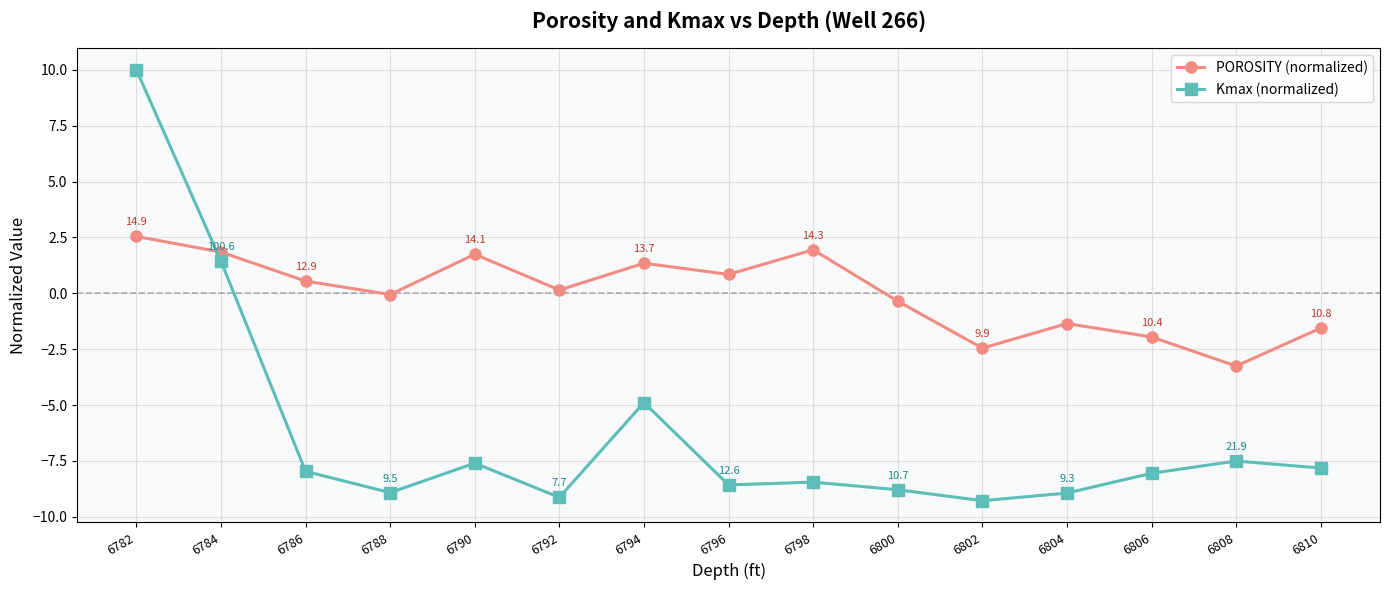

List the series in order of their overall mean, lowest first.

Kmax (normalized), POROSITY (normalized)